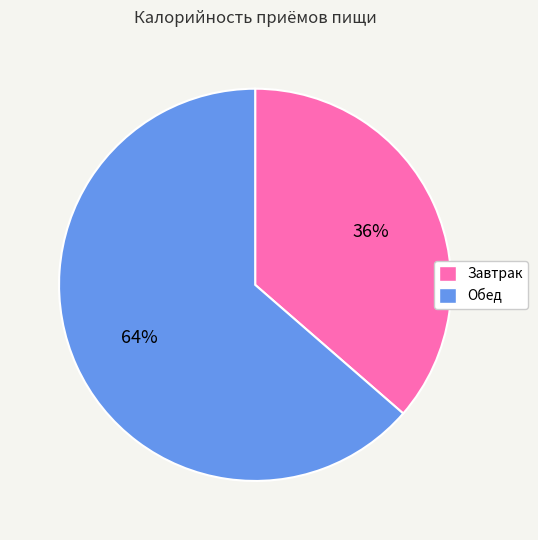

How many slices are in this pie chart?

2